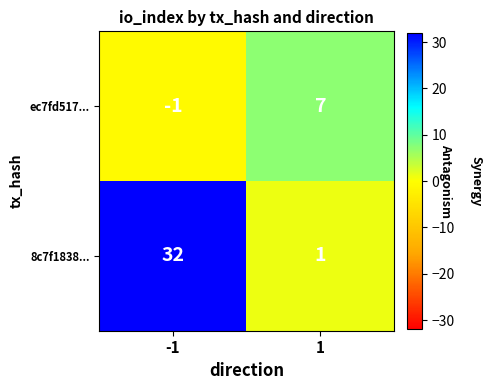

What is the spread (max minus min) of values at 1?

6